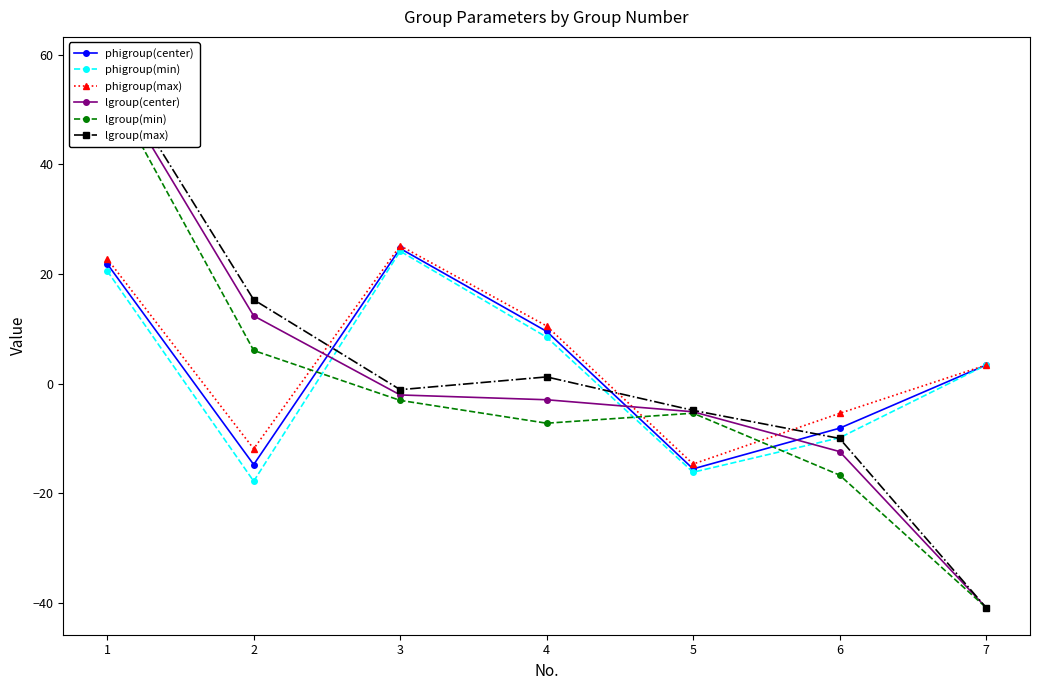

What is the difference between the second highest and minimum values in the phigroup(max) series?

37.5